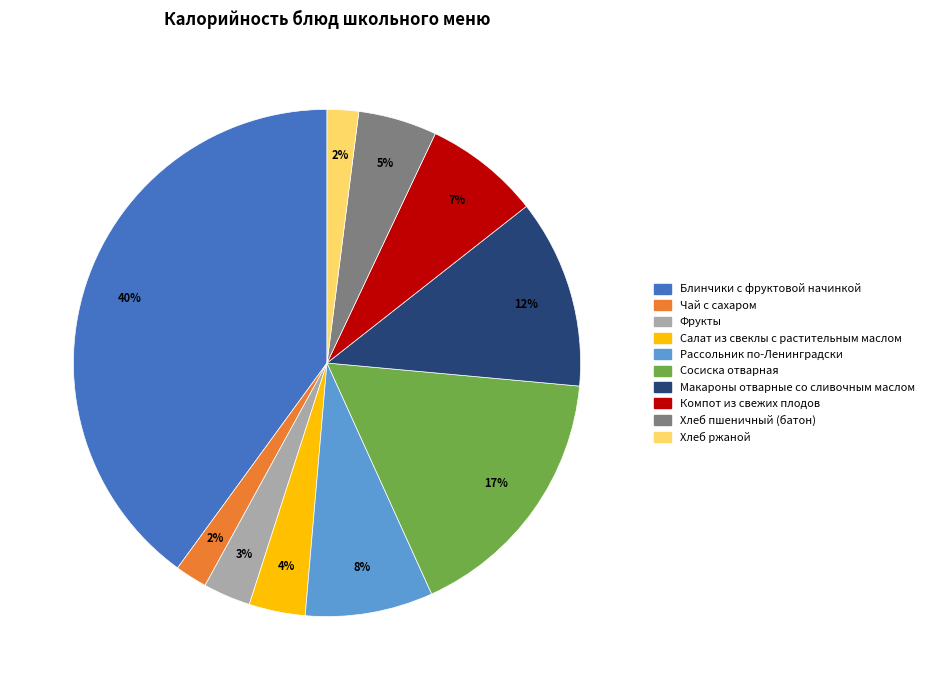

To the nearest percent, what is the difference between the largest and smallest slice percentages?

38%